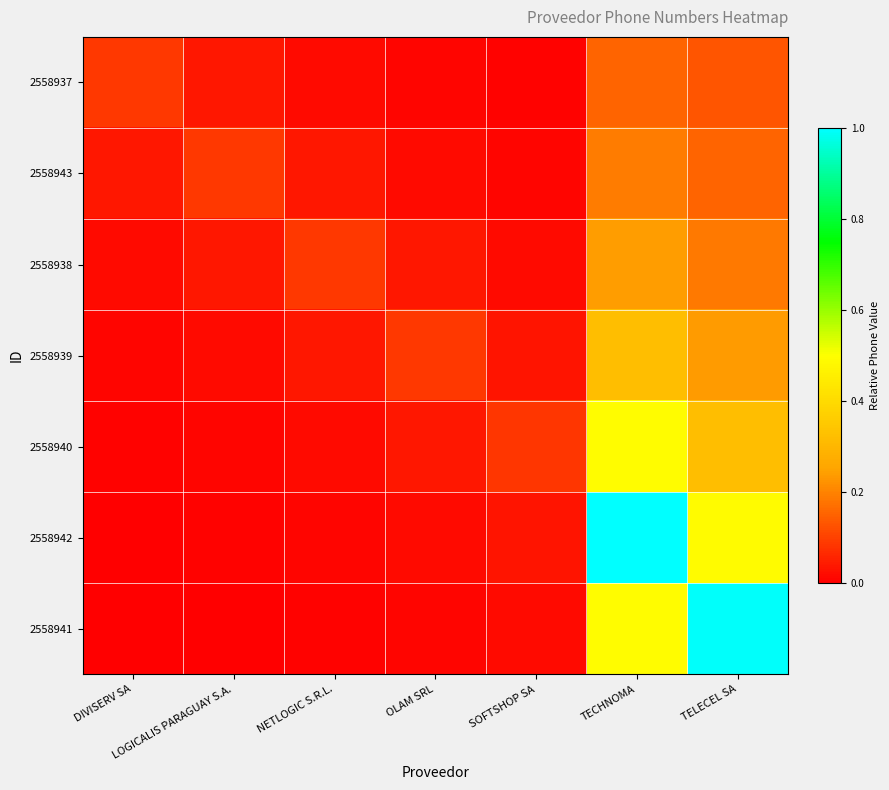

At how many categories does at least one series exceed 0?

7